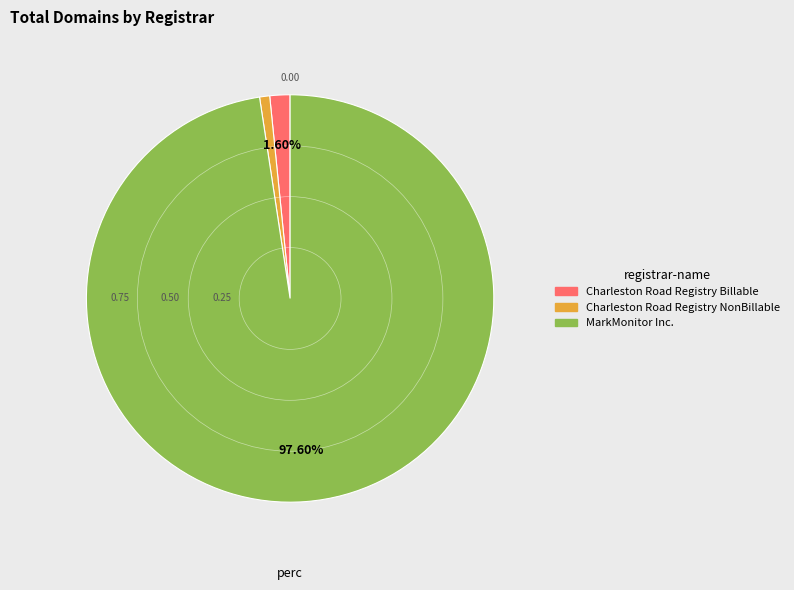

To the nearest percent, what is the difference between the largest and smallest slice percentages?

97%